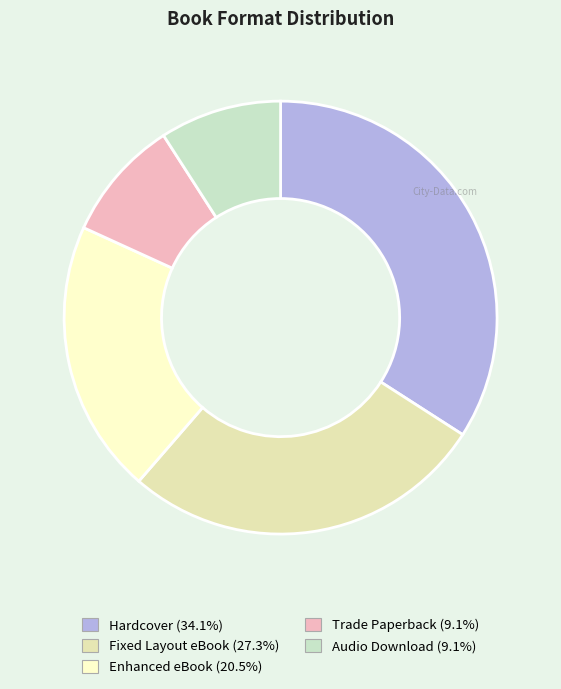

Which category has the smallest portion of the pie?

Trade Paperback